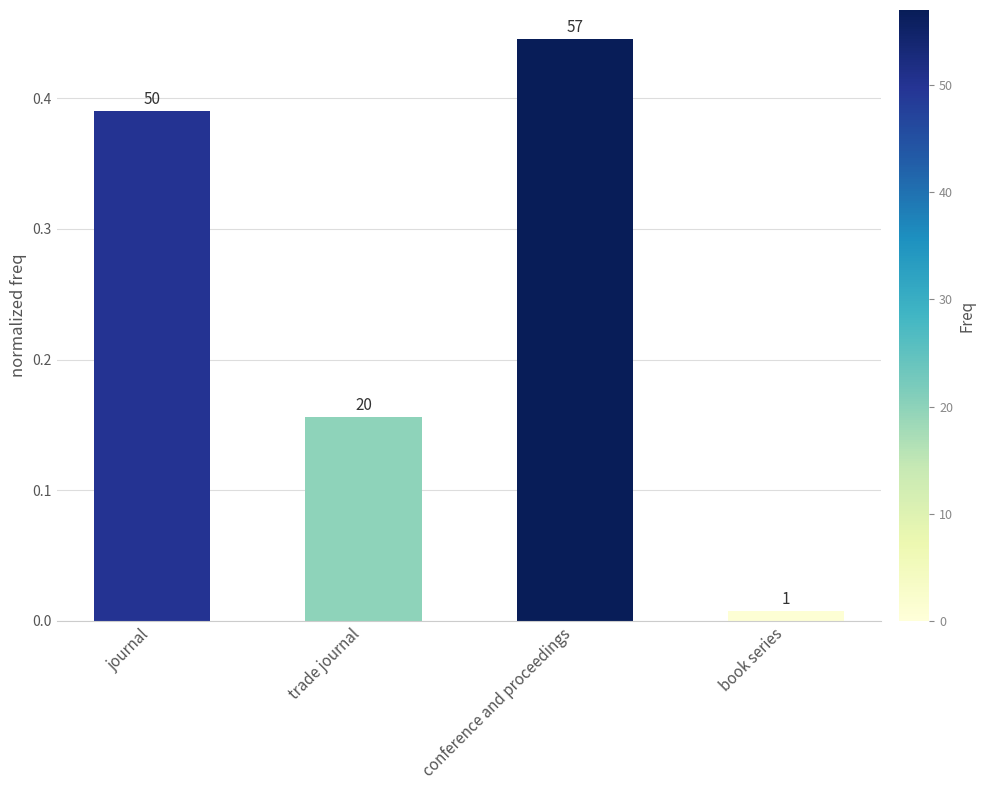

Which category has the lowest value across all series?

book series